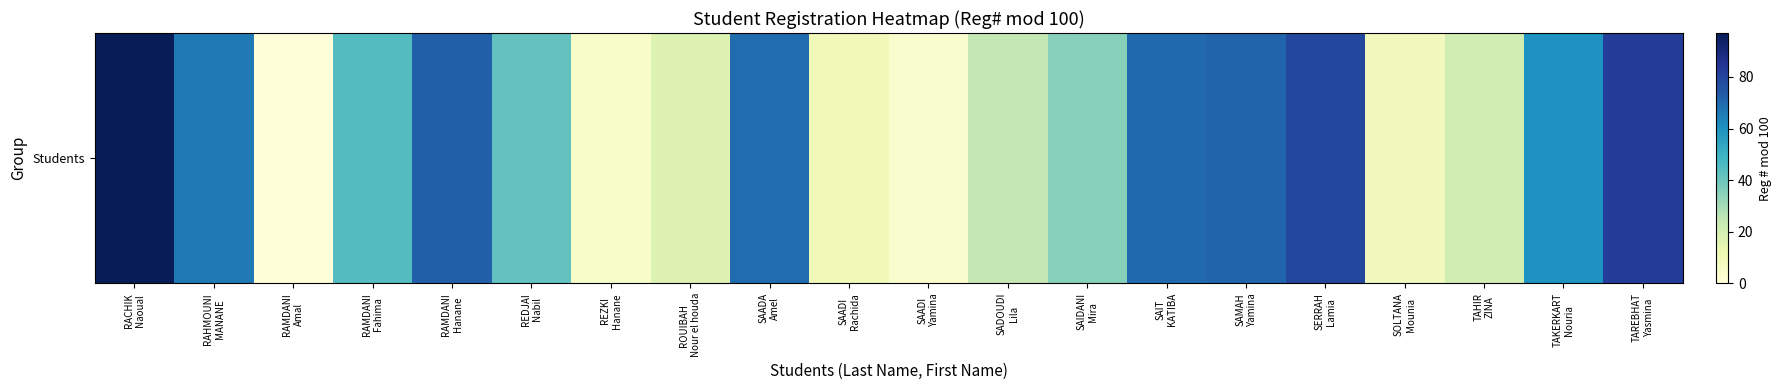

Where is the data nearest to the value 48?

RAMDANI
Fahima